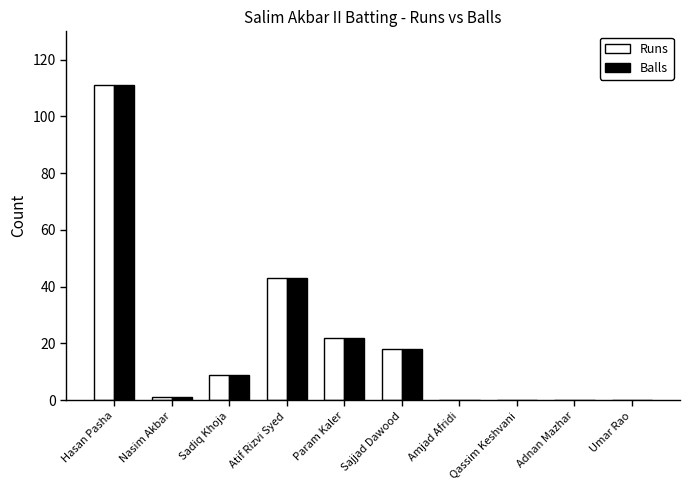

The Runs series shows 1 at Nasim Akbar. True or false?

True